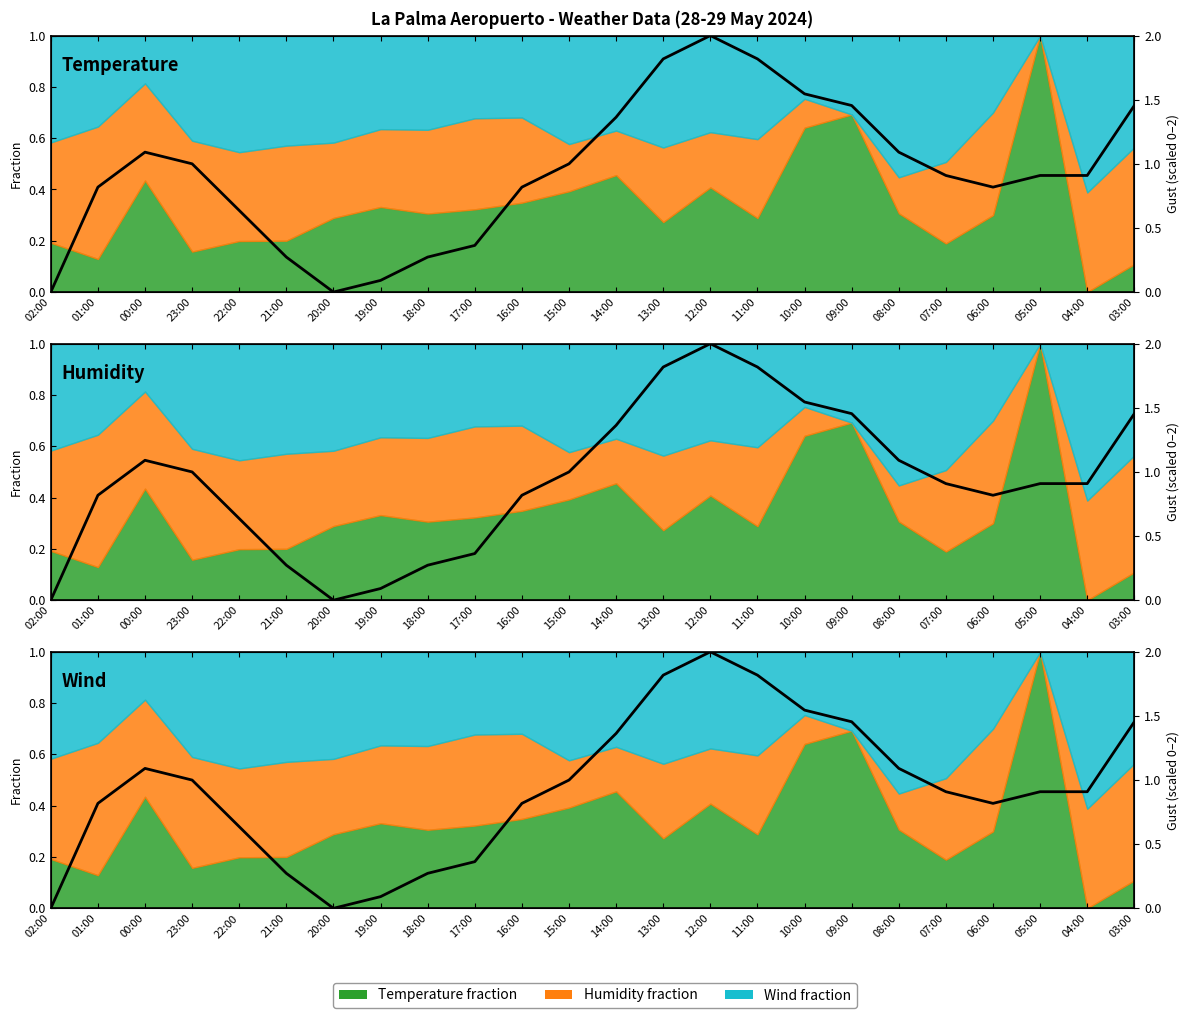

How many values in the Pressure (normalised) series exceed 0?

22